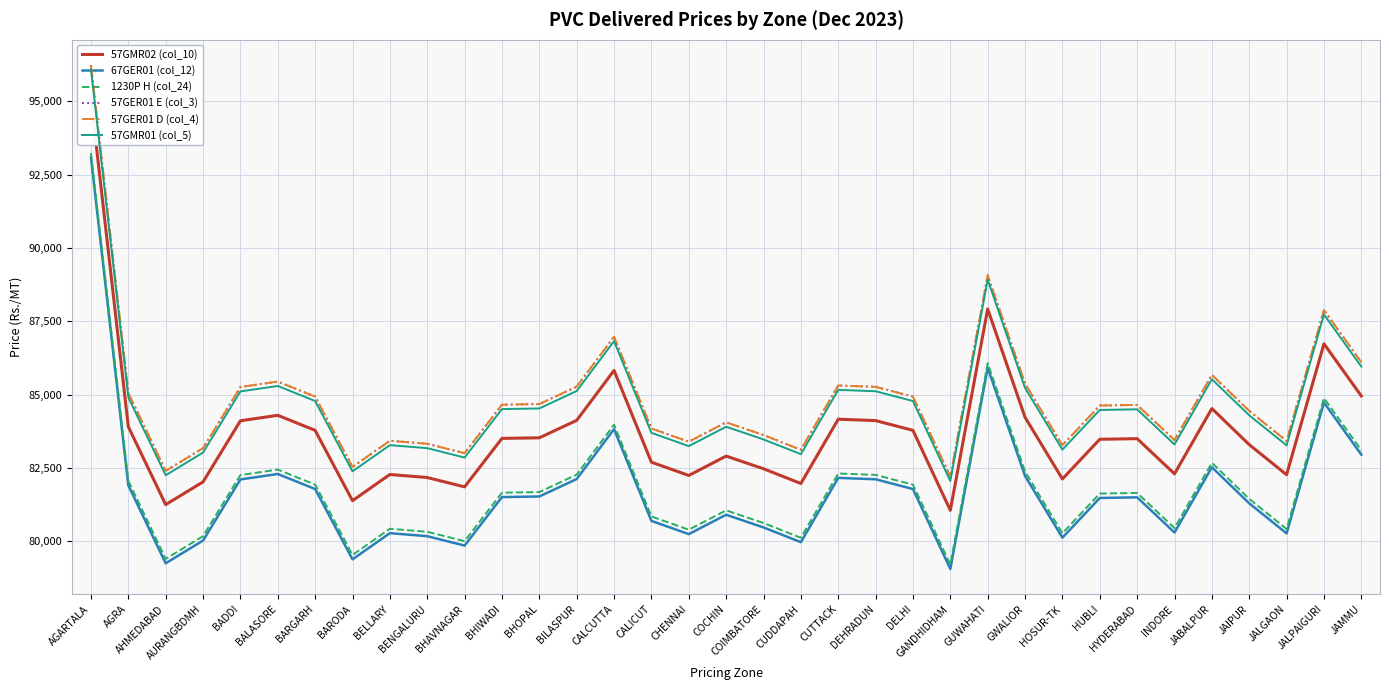

Which series has the largest range (max minus min)?

57GMR02 (col_10)